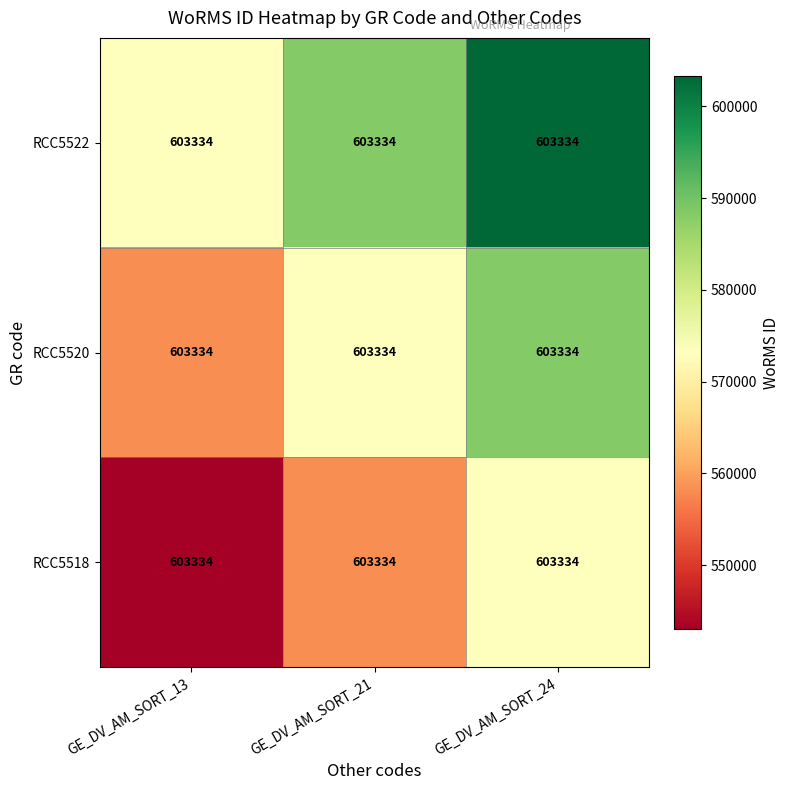

True or false: RCC5520 has a value of 573167.3 at GE_DV_AM_SORT_21.

True